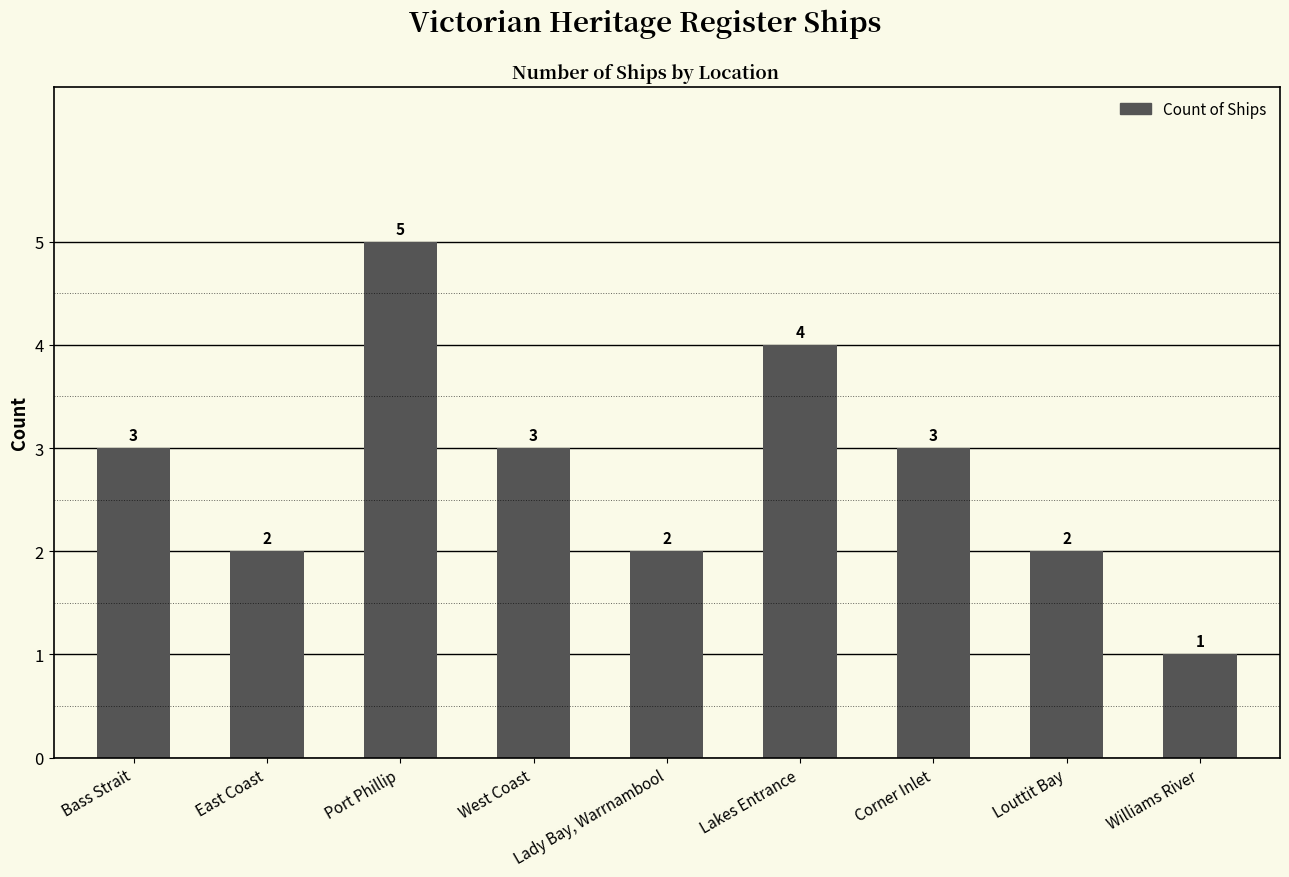

What is the difference between the maximum and minimum values?

4